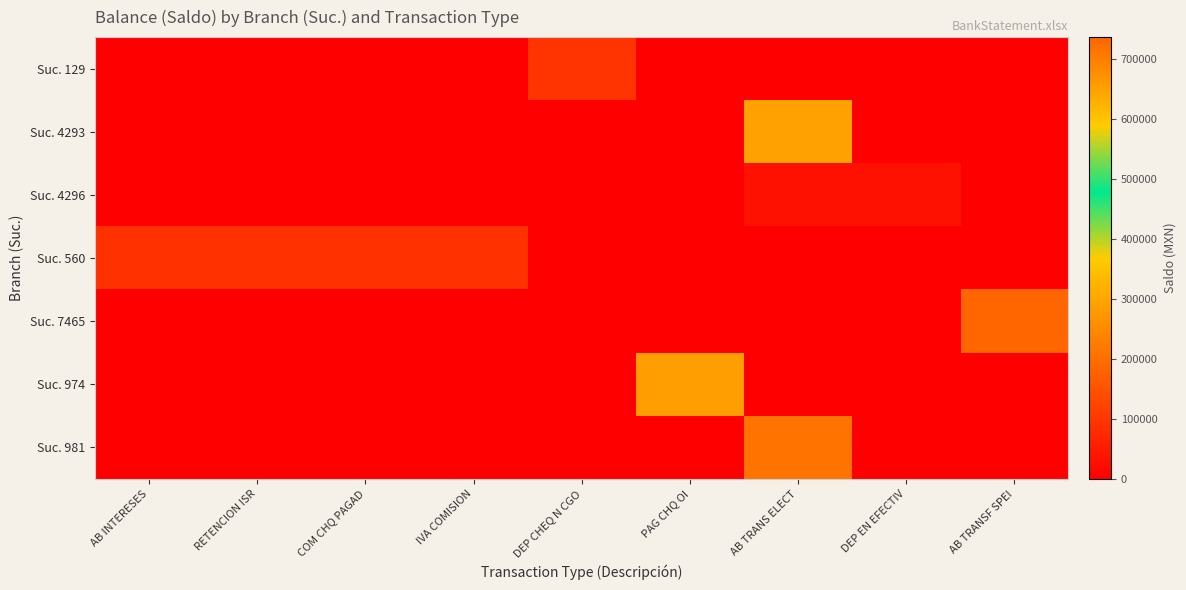

Reading left to right, extract all data points from this chart.

Suc. 129: AB INTERESES=0.0	RETENCION ISR=0.0	COM CHQ PAGAD=0.0	IVA COMISION=0.0	DEP CHEQ N CGO=95558.2	PAG CHQ OI=0.0	AB TRANS ELECT=0.0	DEP EN EFECTIV=0.0	AB TRANSF SPEI=0.0
Suc. 4293: AB INTERESES=0.0	RETENCION ISR=0.0	COM CHQ PAGAD=0.0	IVA COMISION=0.0	DEP CHEQ N CGO=0.0	PAG CHQ OI=0.0	AB TRANS ELECT=291948.4	DEP EN EFECTIV=0.0	AB TRANSF SPEI=0.0
Suc. 4296: AB INTERESES=0.0	RETENCION ISR=0.0	COM CHQ PAGAD=0.0	IVA COMISION=0.0	DEP CHEQ N CGO=0.0	PAG CHQ OI=0.0	AB TRANS ELECT=33058.2	DEP EN EFECTIV=33239.1	AB TRANSF SPEI=0.0
Suc. 560: AB INTERESES=90609.3	RETENCION ISR=90603.5	COM CHQ PAGAD=90564.5	IVA COMISION=90558.2	DEP CHEQ N CGO=0.0	PAG CHQ OI=0.0	AB TRANS ELECT=0.0	DEP EN EFECTIV=0.0	AB TRANSF SPEI=0.0
Suc. 7465: AB INTERESES=0.0	RETENCION ISR=0.0	COM CHQ PAGAD=0.0	IVA COMISION=0.0	DEP CHEQ N CGO=0.0	PAG CHQ OI=0.0	AB TRANS ELECT=0.0	DEP EN EFECTIV=0.0	AB TRANSF SPEI=735648.4
Suc. 974: AB INTERESES=0.0	RETENCION ISR=0.0	COM CHQ PAGAD=0.0	IVA COMISION=0.0	DEP CHEQ N CGO=0.0	PAG CHQ OI=654648.4	AB TRANS ELECT=0.0	DEP EN EFECTIV=0.0	AB TRANSF SPEI=0.0
Suc. 981: AB INTERESES=0.0	RETENCION ISR=0.0	COM CHQ PAGAD=0.0	IVA COMISION=0.0	DEP CHEQ N CGO=0.0	PAG CHQ OI=0.0	AB TRANS ELECT=210239.1	DEP EN EFECTIV=0.0	AB TRANSF SPEI=0.0